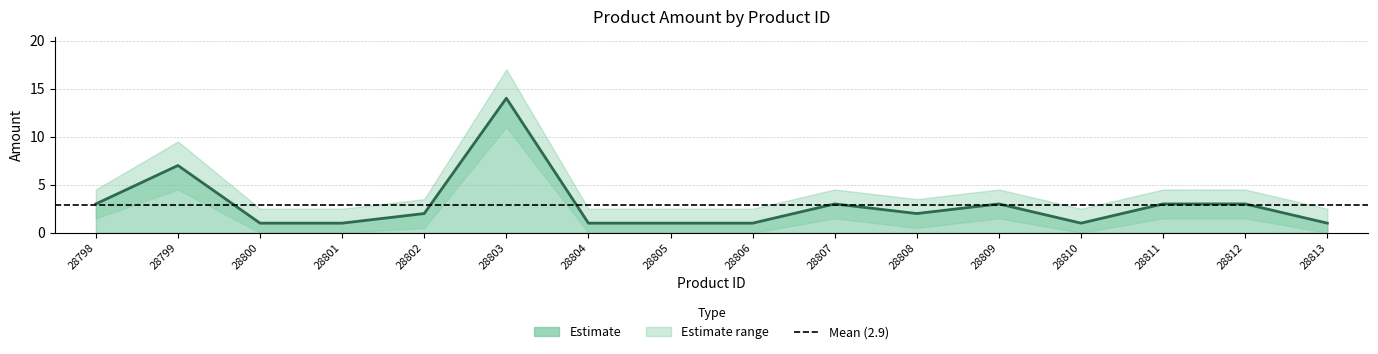

Reading left to right, extract all data points from this chart.

Amount: 28798=3.0	28799=7.0	28800=1.0	28801=1.0	28802=2.0	28803=14.0	28804=1.0	28805=1.0	28806=1.0	28807=3.0	28808=2.0	28809=3.0	28810=1.0	28811=3.0	28812=3.0	28813=1.0
Amount_upper: 28798=4.5	28799=9.5	28800=2.5	28801=2.5	28802=3.5	28803=17.0	28804=2.5	28805=2.5	28806=2.5	28807=4.5	28808=3.5	28809=4.5	28810=2.5	28811=4.5	28812=4.5	28813=2.5
Amount_lower: 28798=1.5	28799=4.5	28800=0.0	28801=0.0	28802=0.5	28803=11.0	28804=0.0	28805=0.0	28806=0.0	28807=1.5	28808=0.5	28809=1.5	28810=0.0	28811=1.5	28812=1.5	28813=0.0